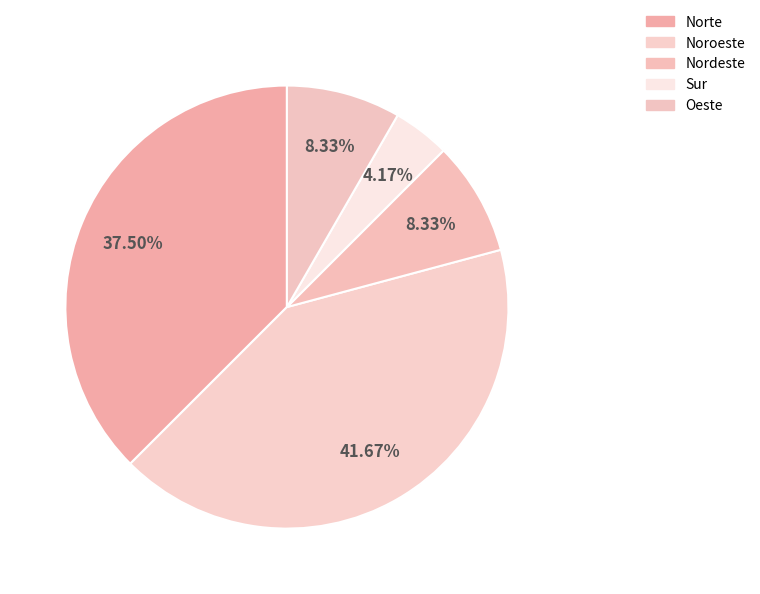

How many slices are in this pie chart?

5